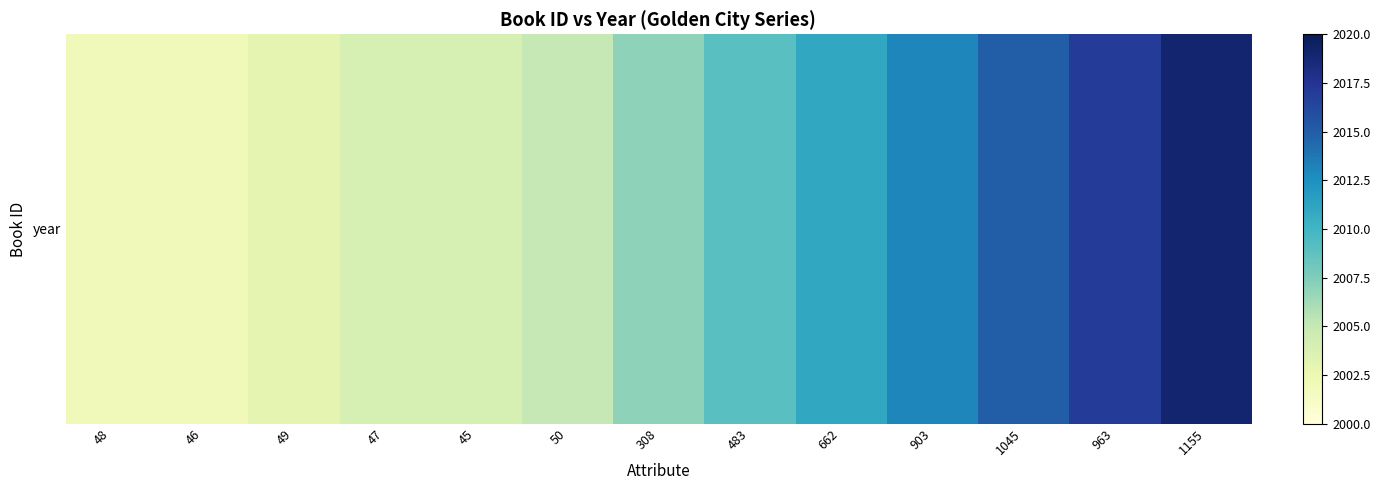

At which category does the chart reach its minimum across all series?

48